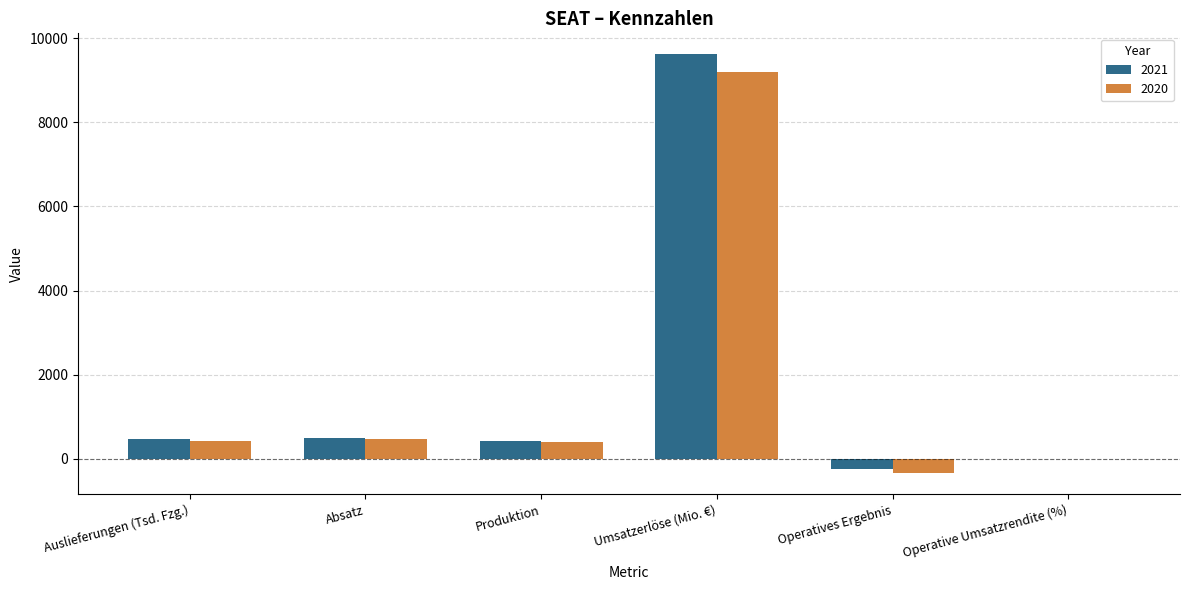

What is the difference between the 2021 values at Auslieferungen (Tsd. Fzg.) and Umsatzerlöse (Mio. €)?

9143.0